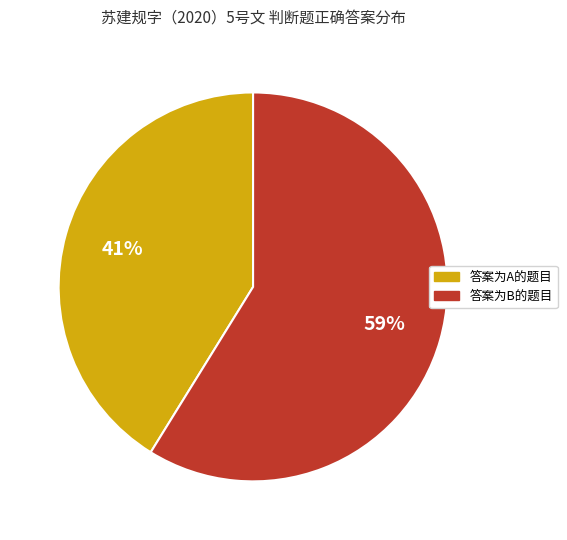

To the nearest percent, what is the difference between the largest and smallest slice percentages?

18%